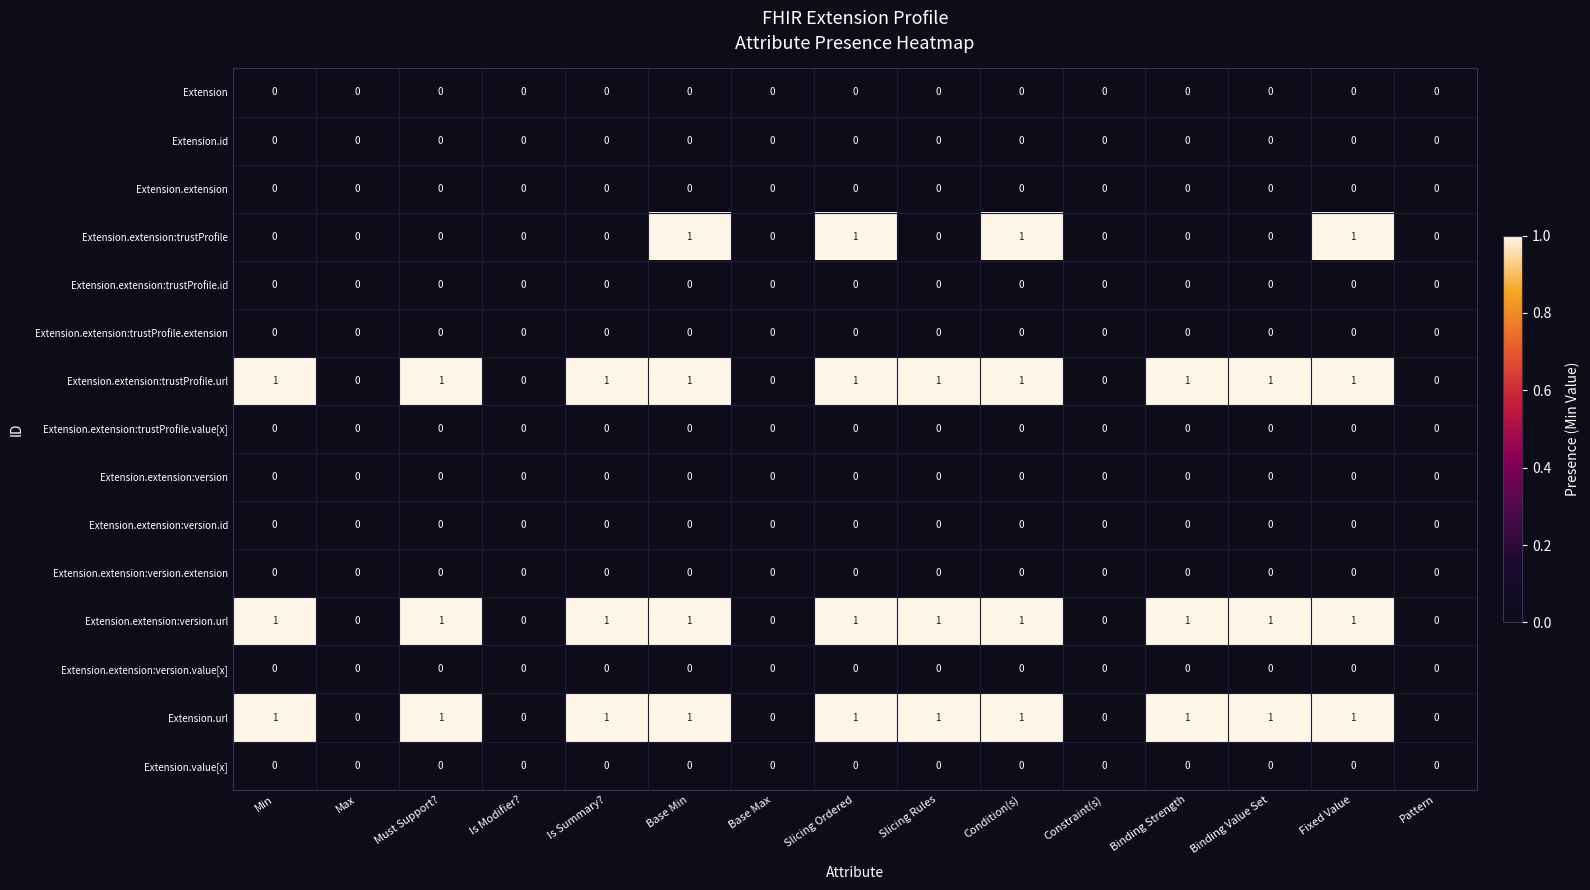

Count the Extension.extension:version.url values in the range 0 to 1.

15